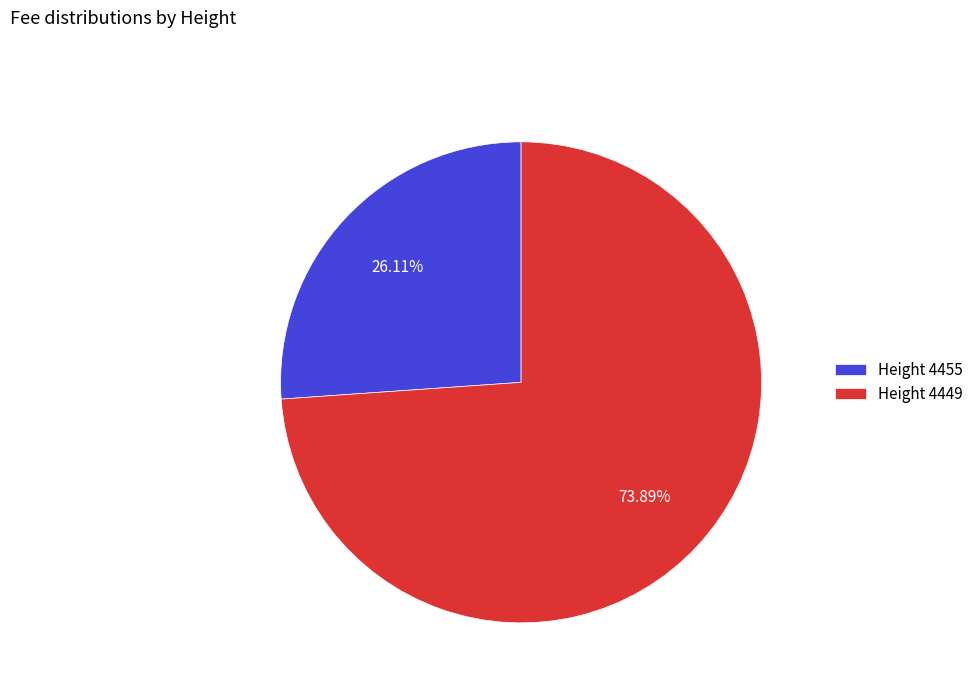

Rank the categories by value from lowest to highest.

Height 4455, Height 4449